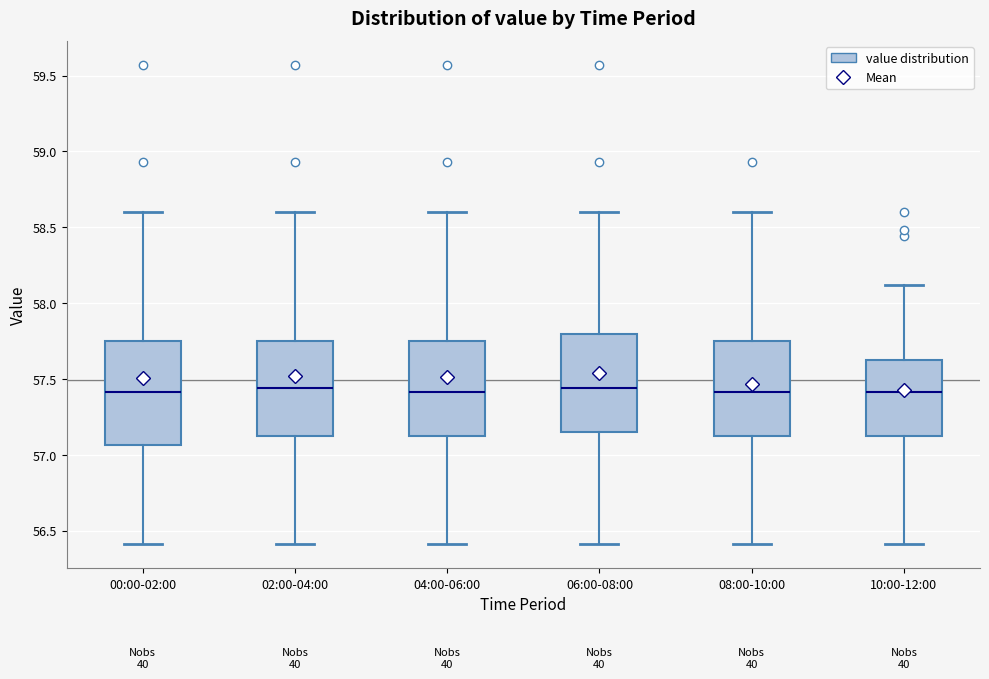

Where is the upper edge of the box for 02:00-04:00 on the y-axis? The values are not printed on the chart, so give them approximately, as read against the axis.

57.75